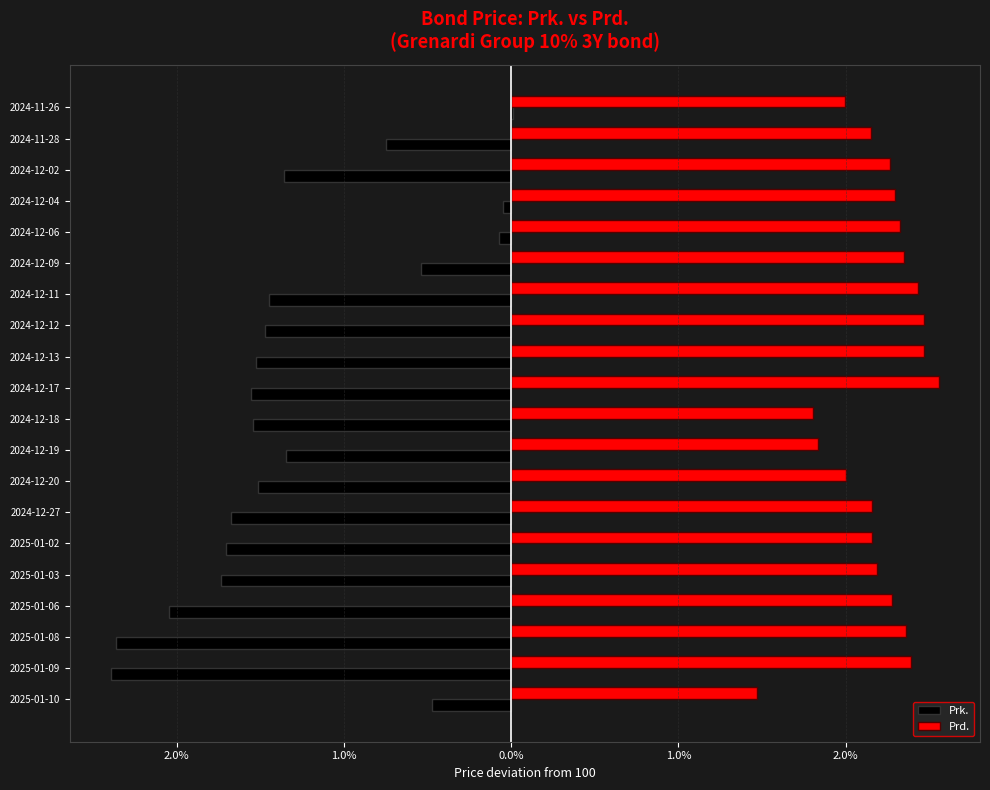

Which series has the widest spread of values?

Prk.